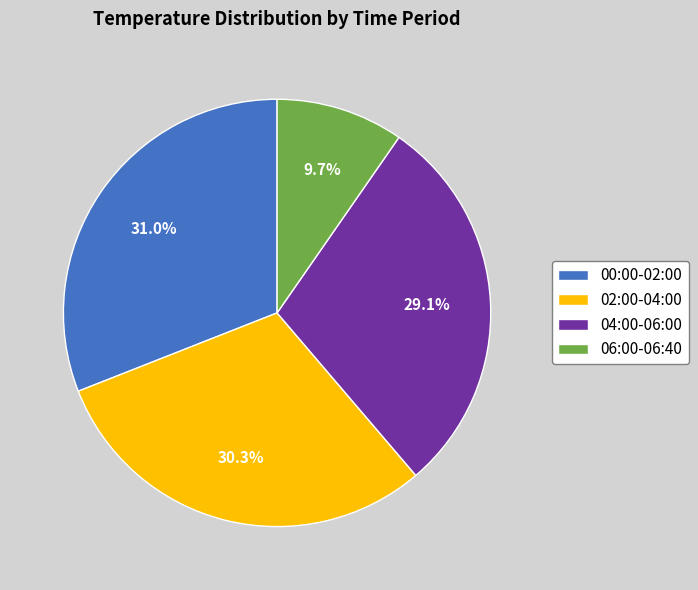

Count the number of slices in the pie.

4